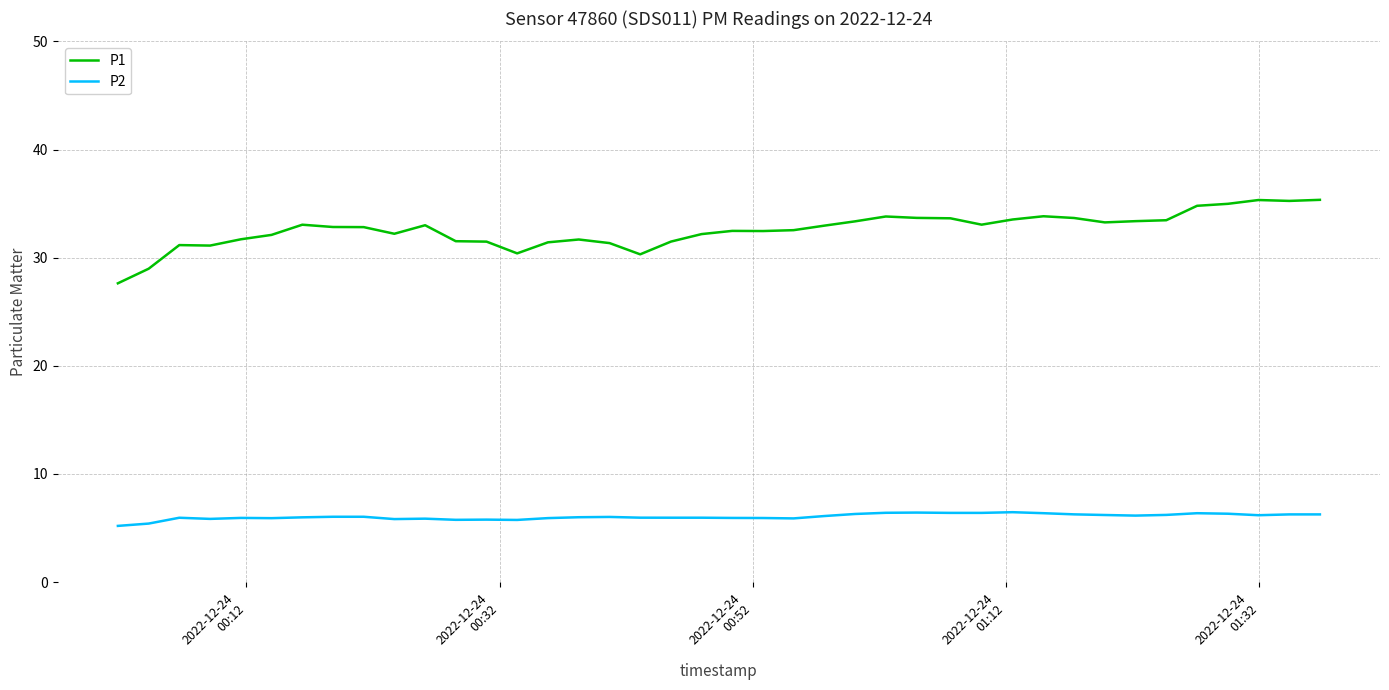

Which series has the widest spread of values?

P1